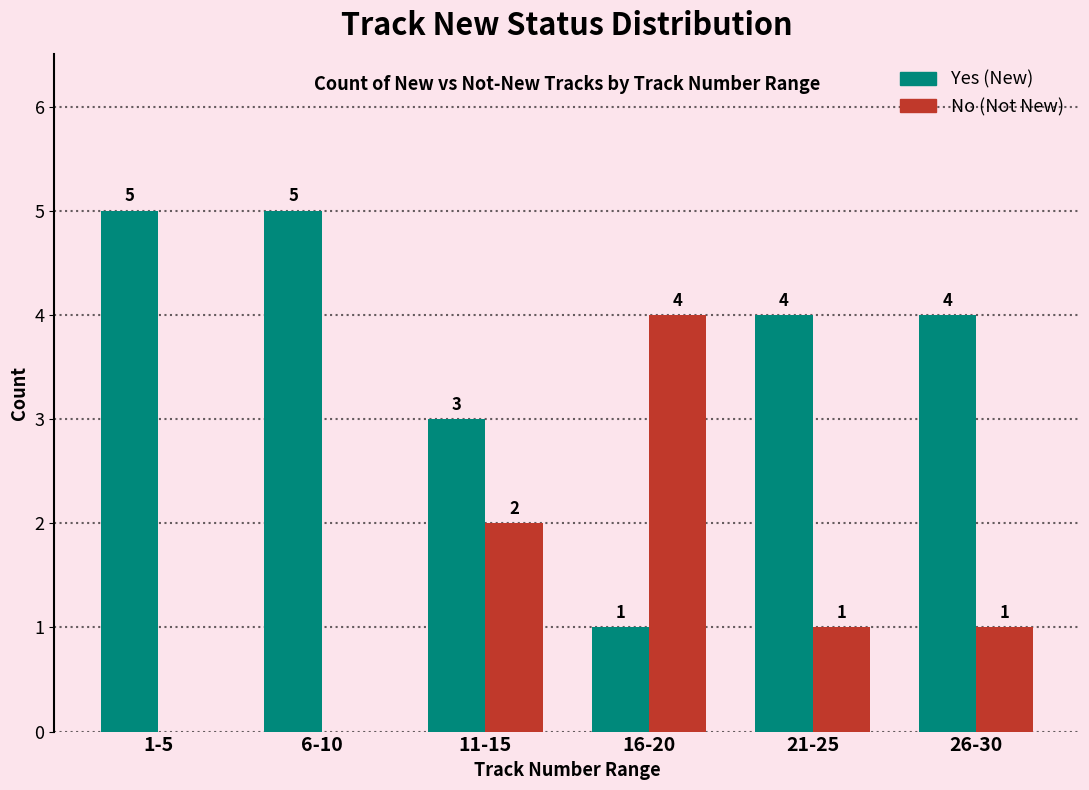

How many groups of bars are there?

6